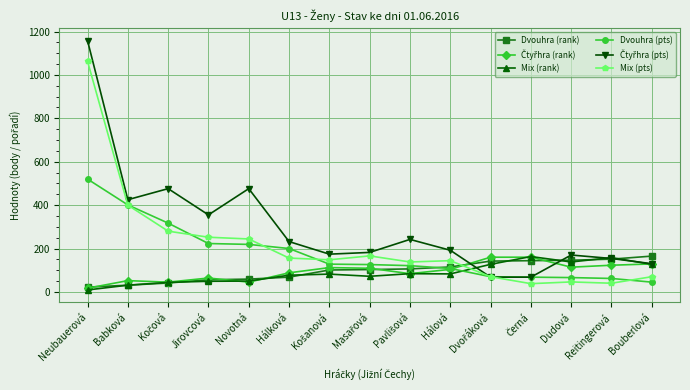

What is the difference between the maximum and minimum values in the Dvouhra (pts) series?

475